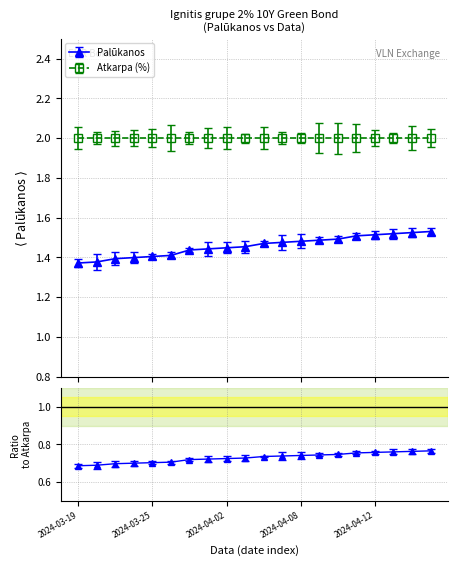

Which category has the lowest value across all series?

2024-03-19